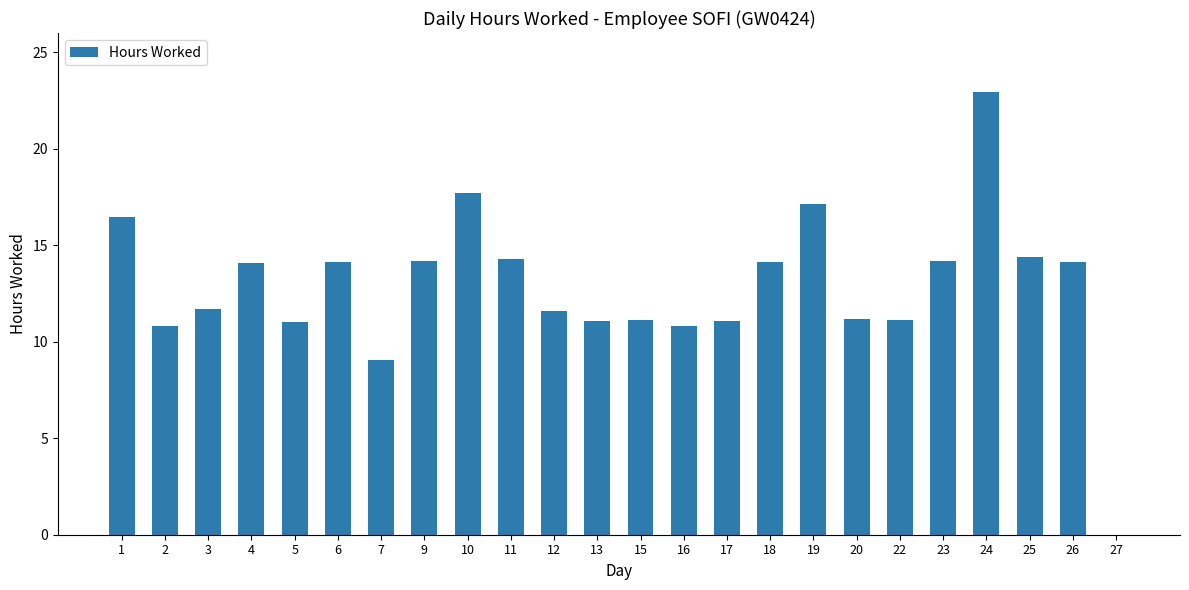

What is the sum of the values at 2 and 18?

25.0